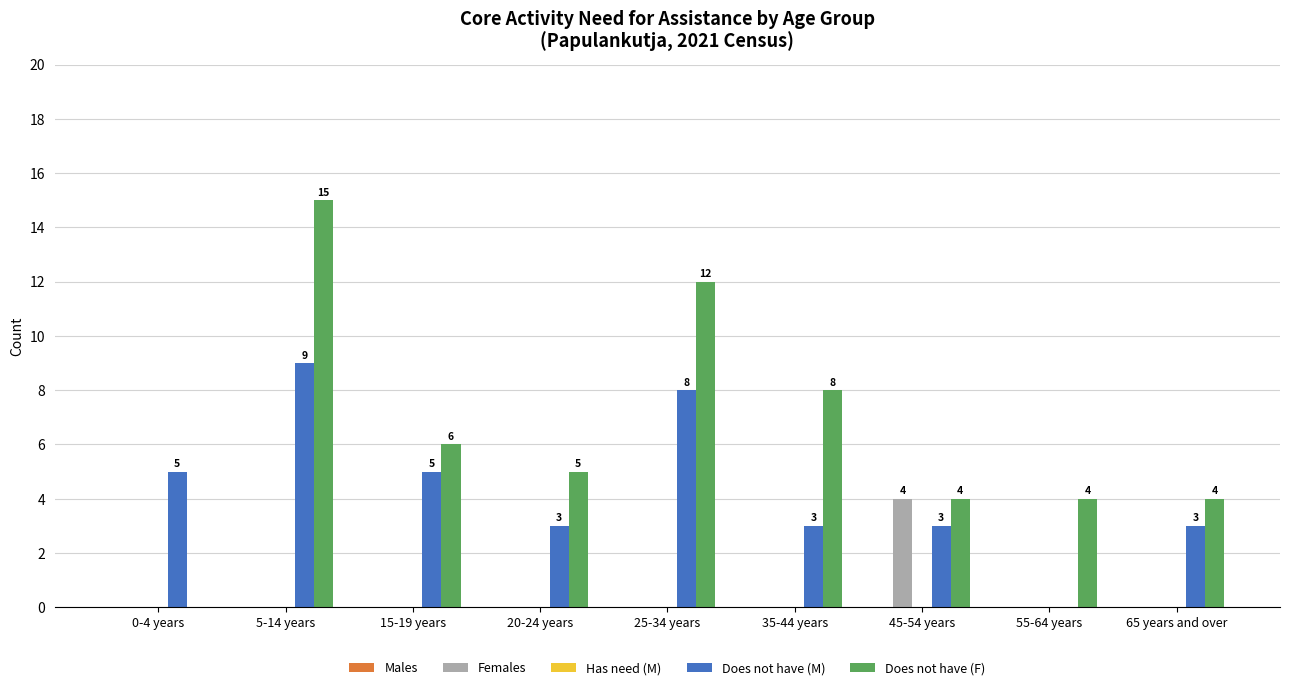

What value does the Does not have (M) series have at 25-34 years?

8